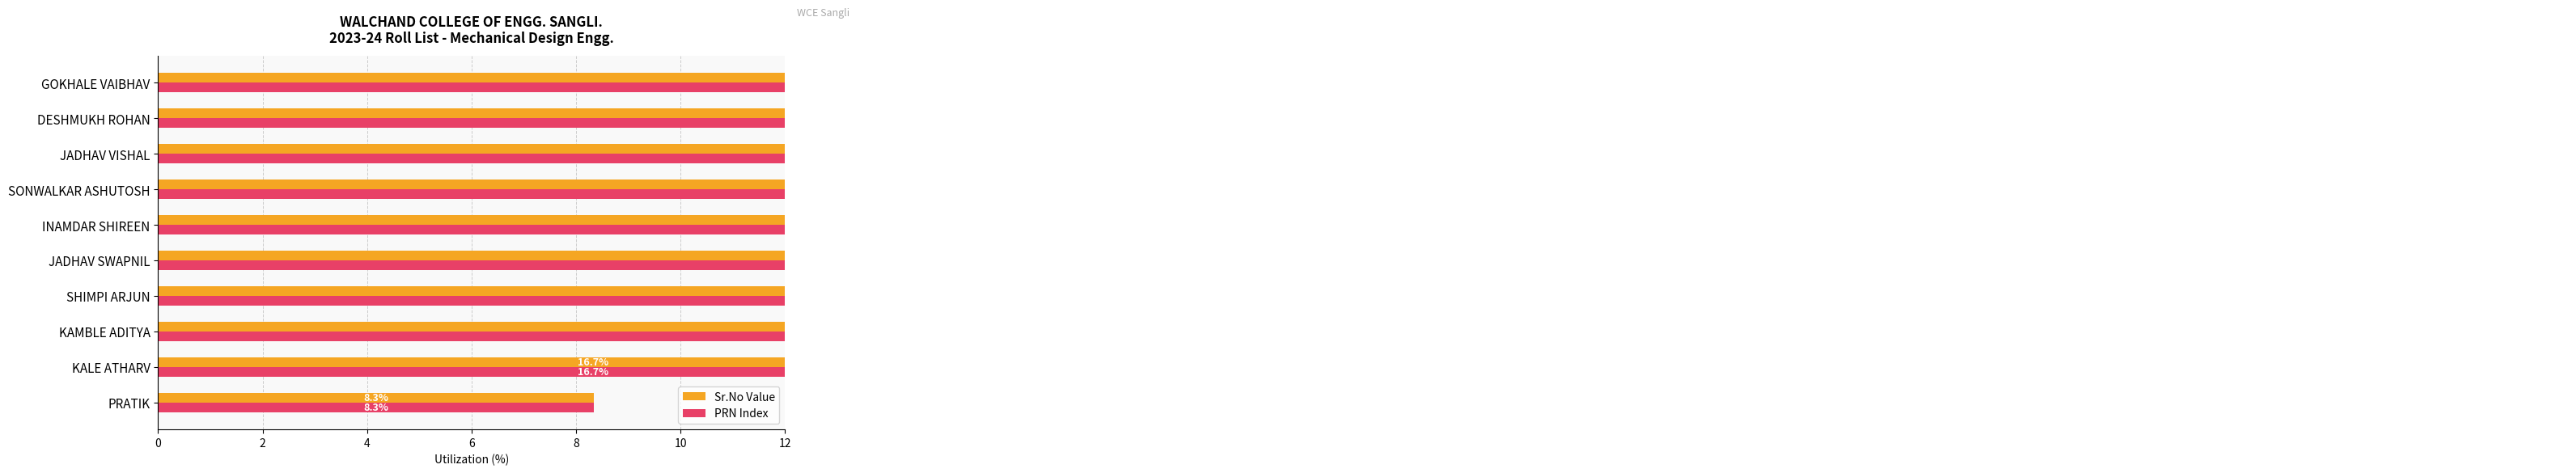

Are the bars grouped side by side (vs. stacked)?

Yes